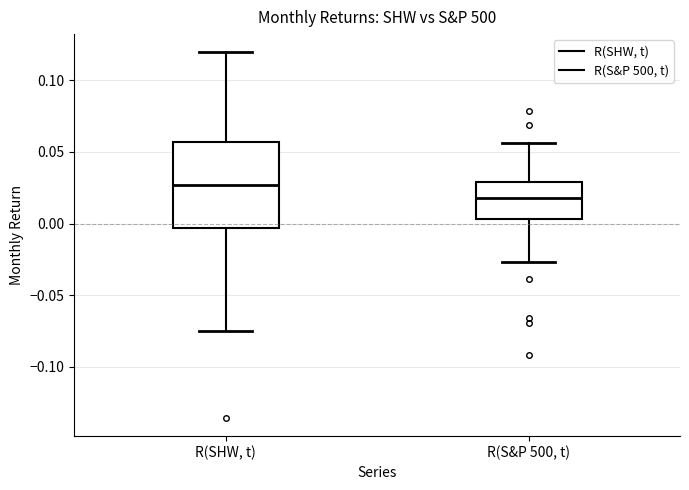

Comparing the boxes themselves (not the whiskers), which one is the tallest?

R(SHW, t)